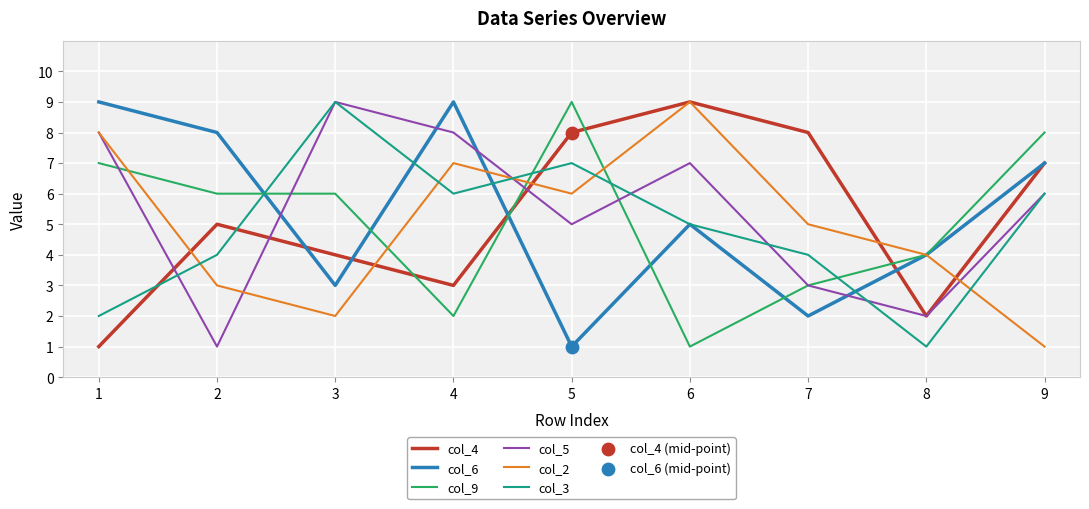

Is the value of col_3 at 9 greater than the value of col_4 at 2?

Yes